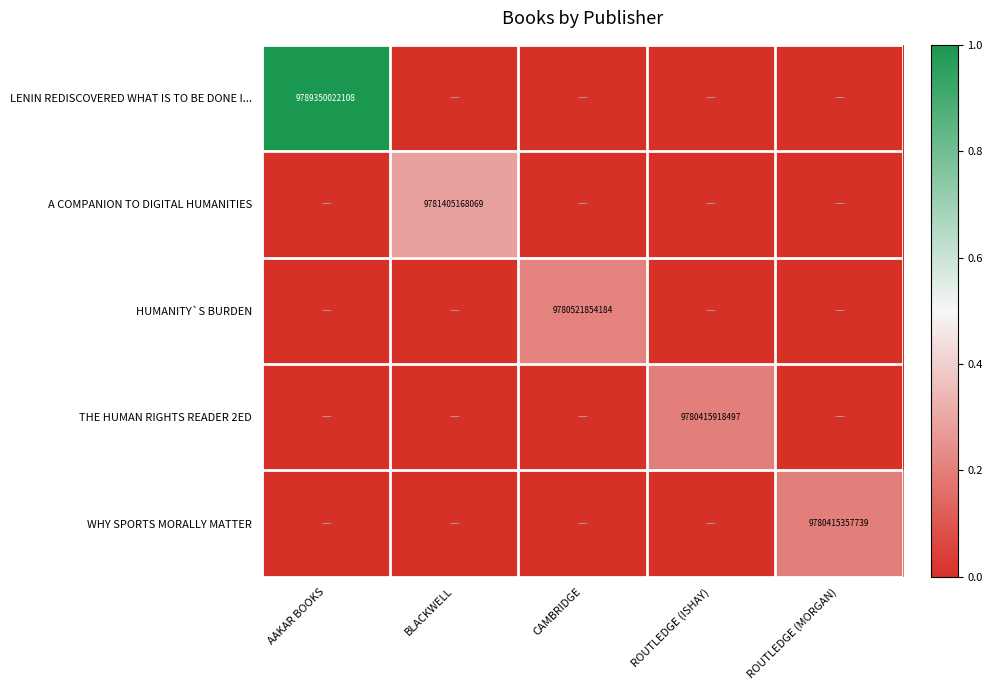

The value of A COMPANION TO DIGITAL HUMANITIES at BLACKWELL is 14582579235581. True or false?

False